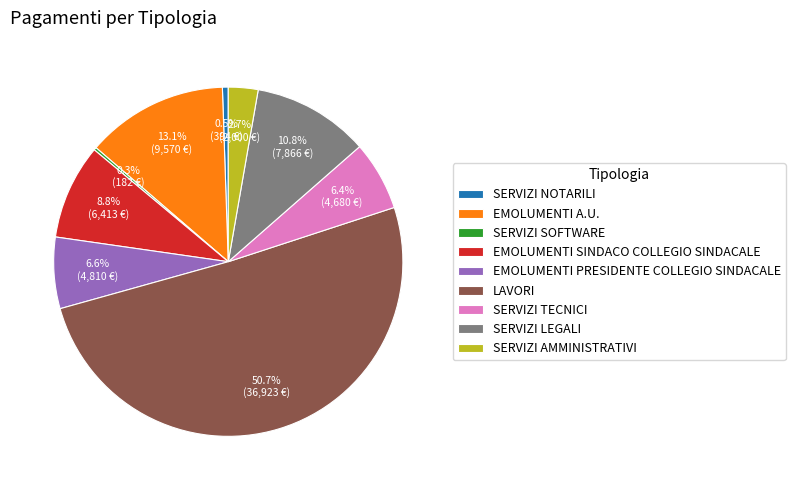

What portion of the pie excludes EMOLUMENTI PRESIDENTE COLLEGIO SINDACALE?

93.4%